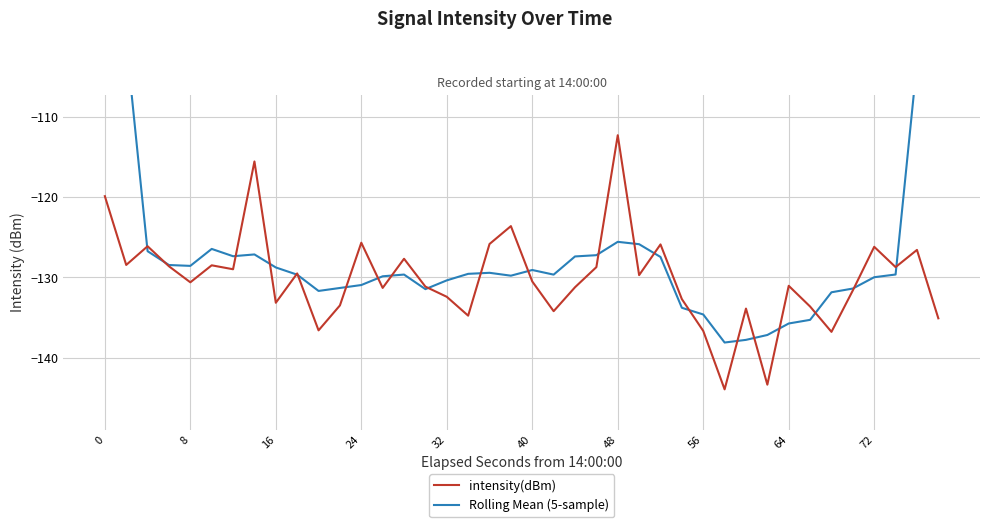

What is the total value across all series at 15?

-262.6